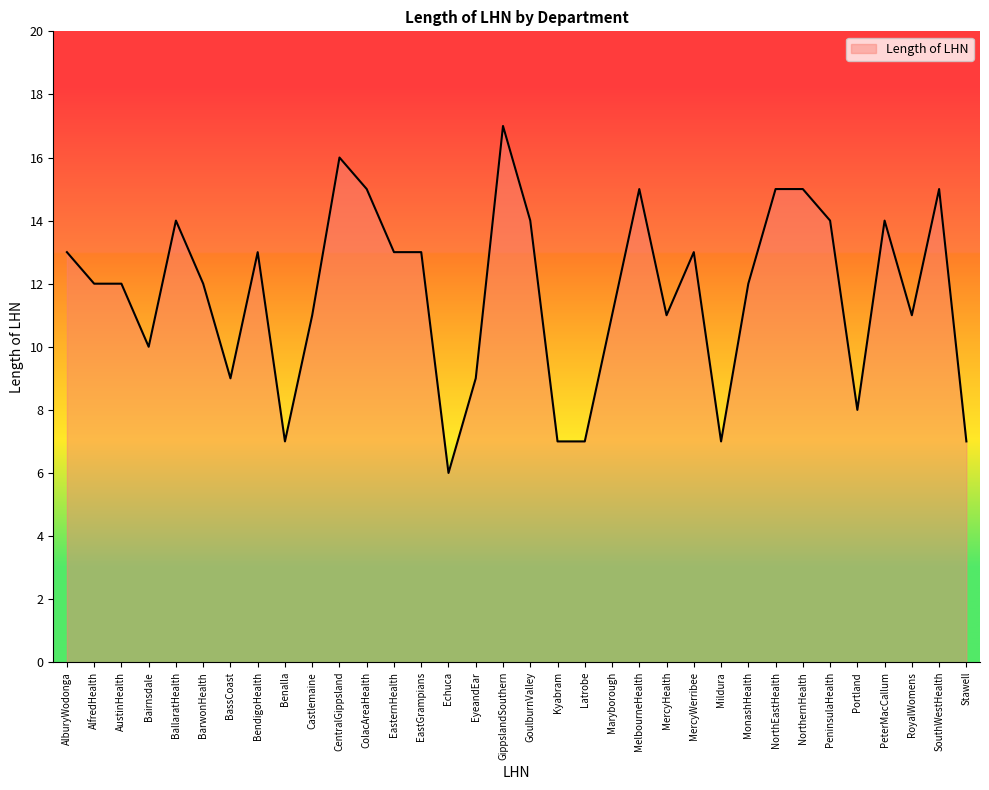

What is the greatest value displayed?

17